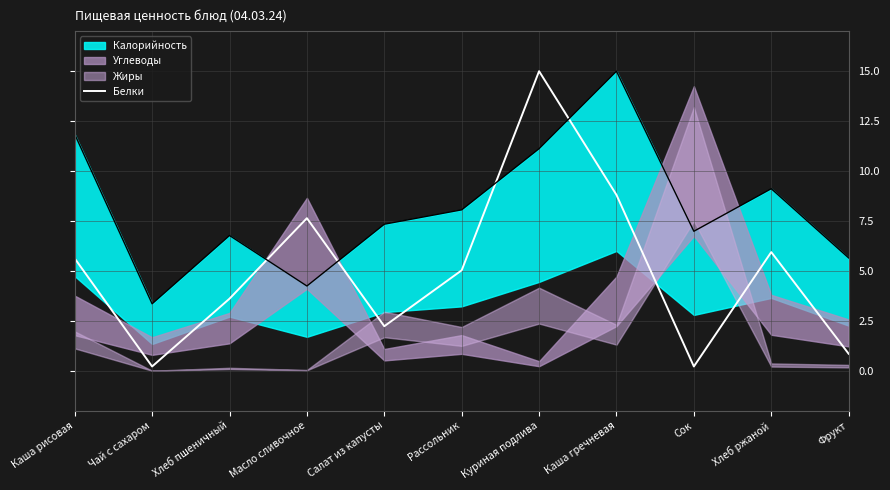

The value at Масло сливочное is 4.8. True or false?

False